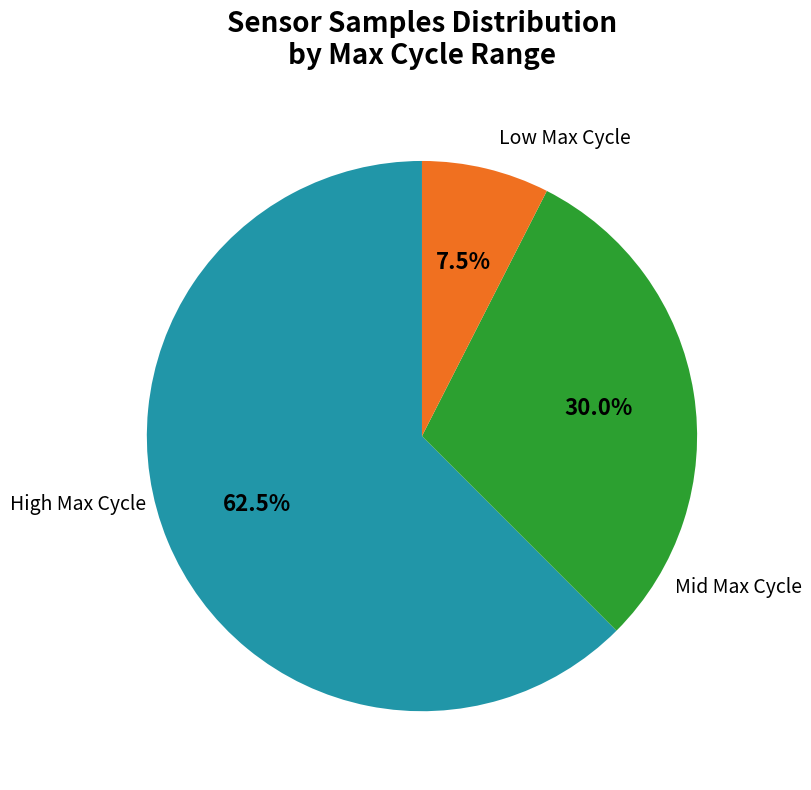

Does any single category account for the majority?

Yes